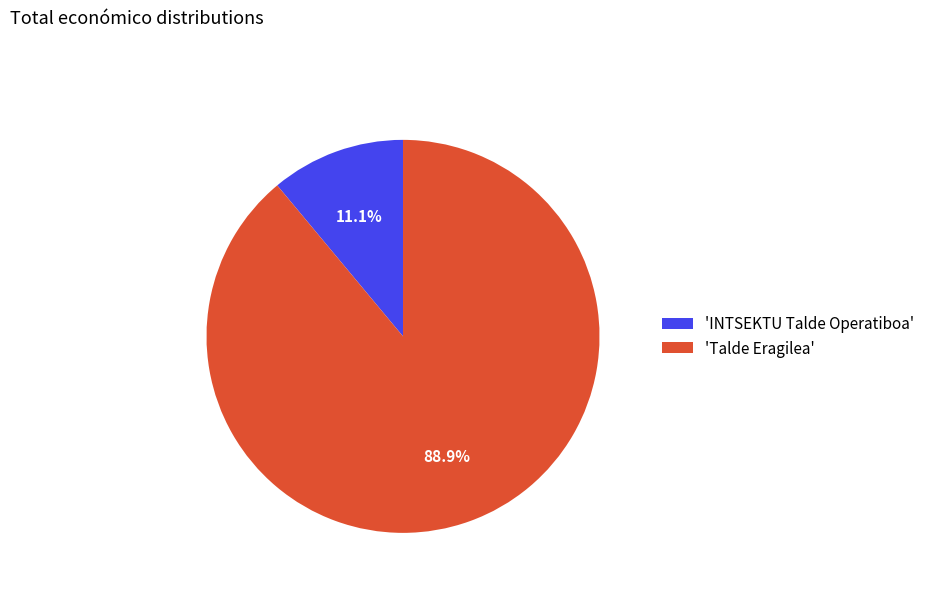

Which has a higher value, 'Talde Eragilea' or 'INTSEKTU Talde Operatiboa'?

'Talde Eragilea'